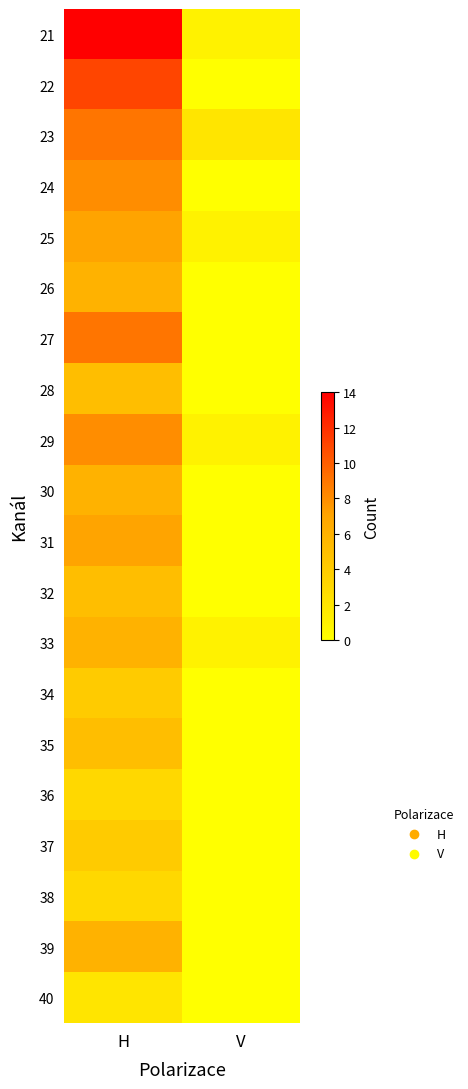

What is the maximum value shown in the chart?

14